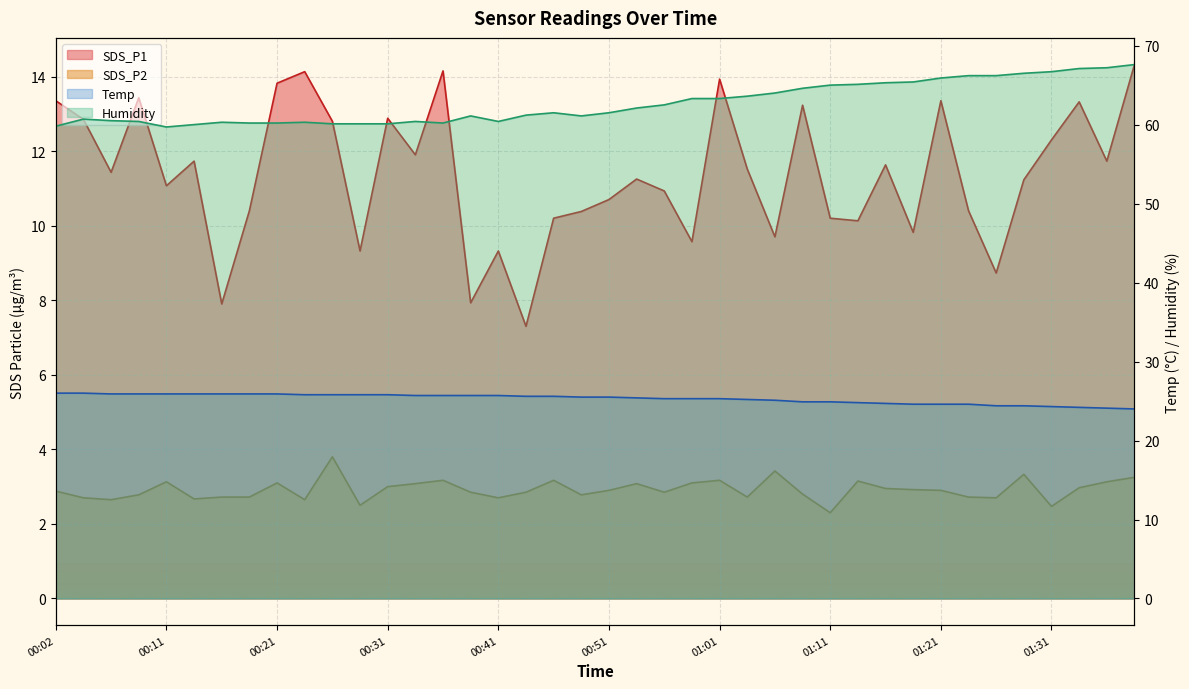

What is the value of the SDS_P1 point at the 13th from the left?

12.9